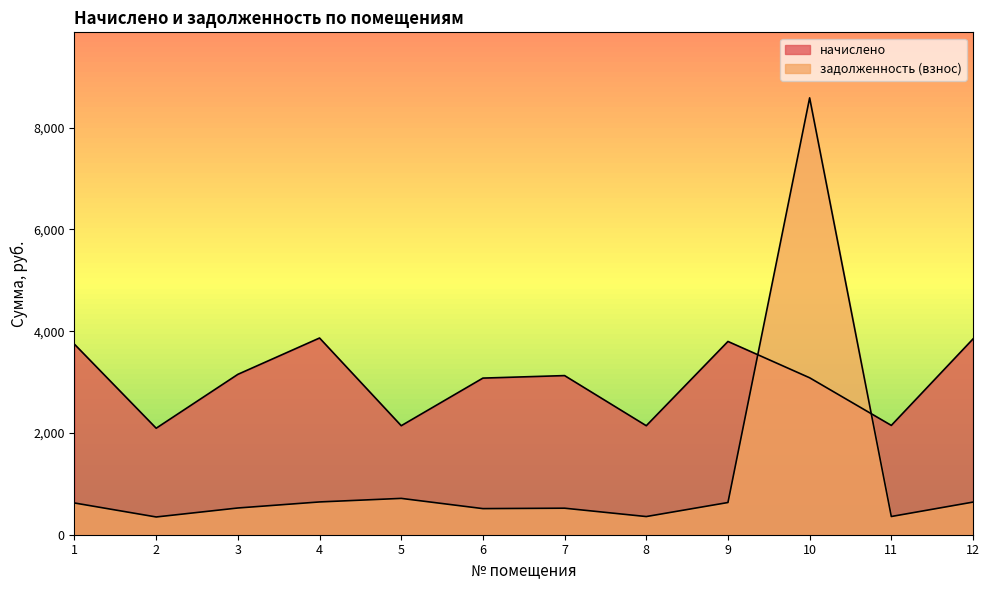

How many lines are shown in the chart?

2